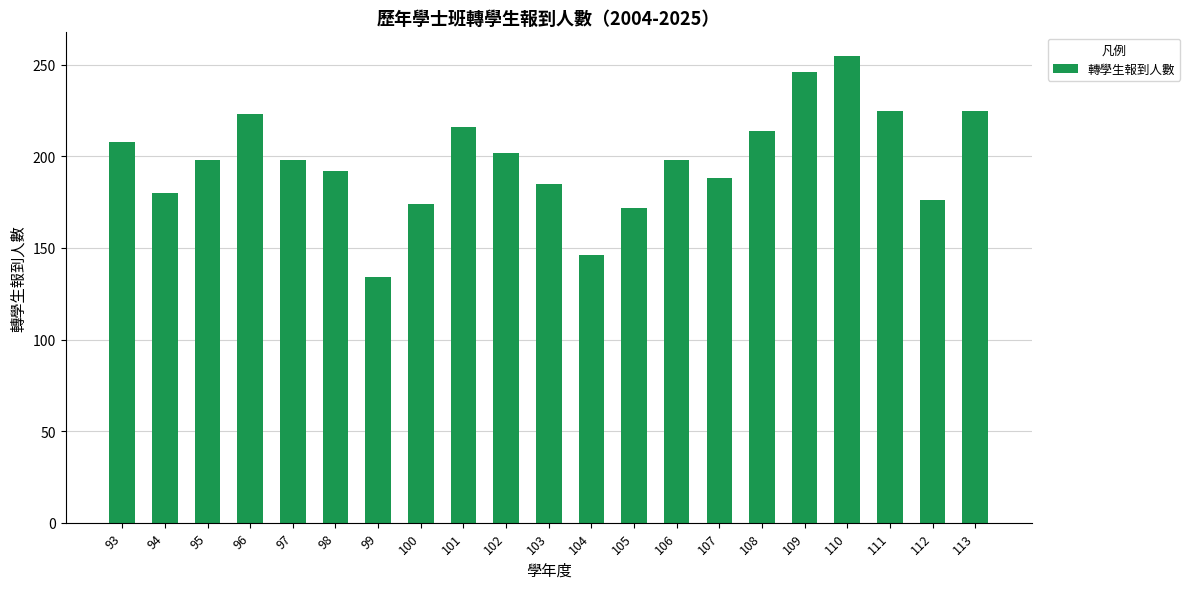

What is the change in value from 93 to 111?

+17